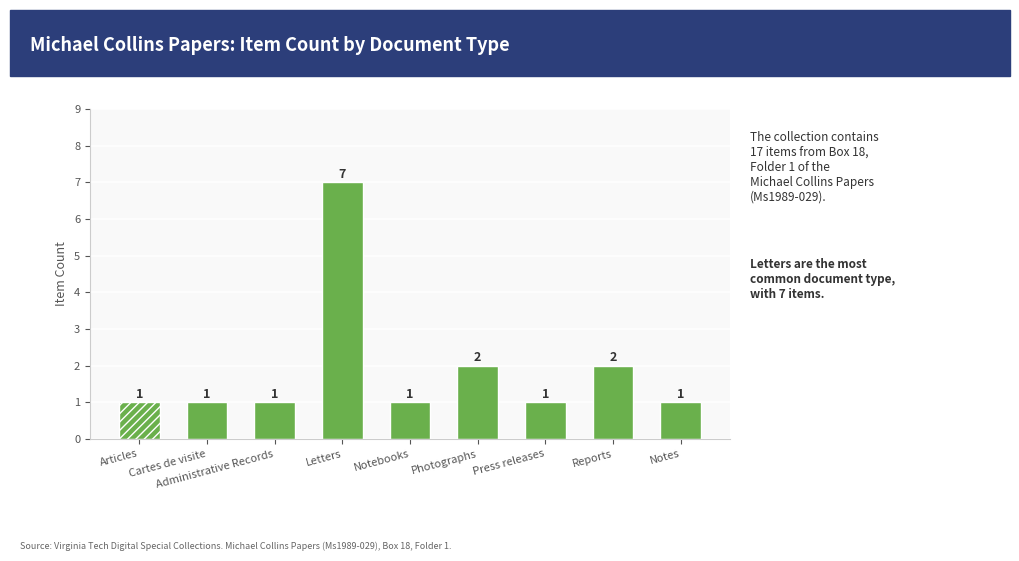

What is the sum of all values?

17